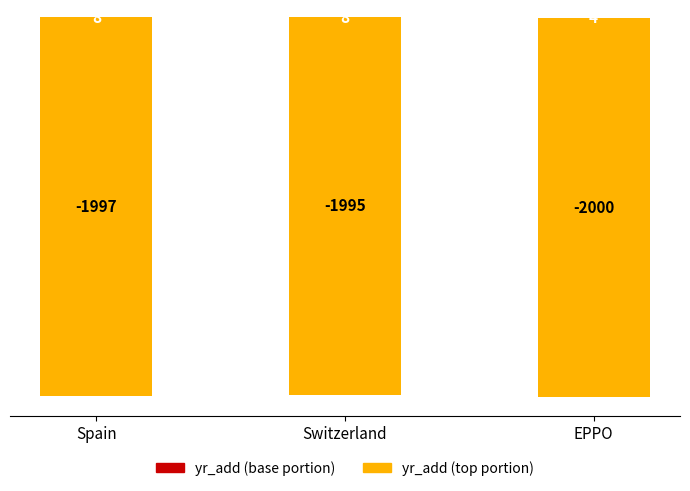

True or false: yr_add (base) has a value of 8 at Spain.

True